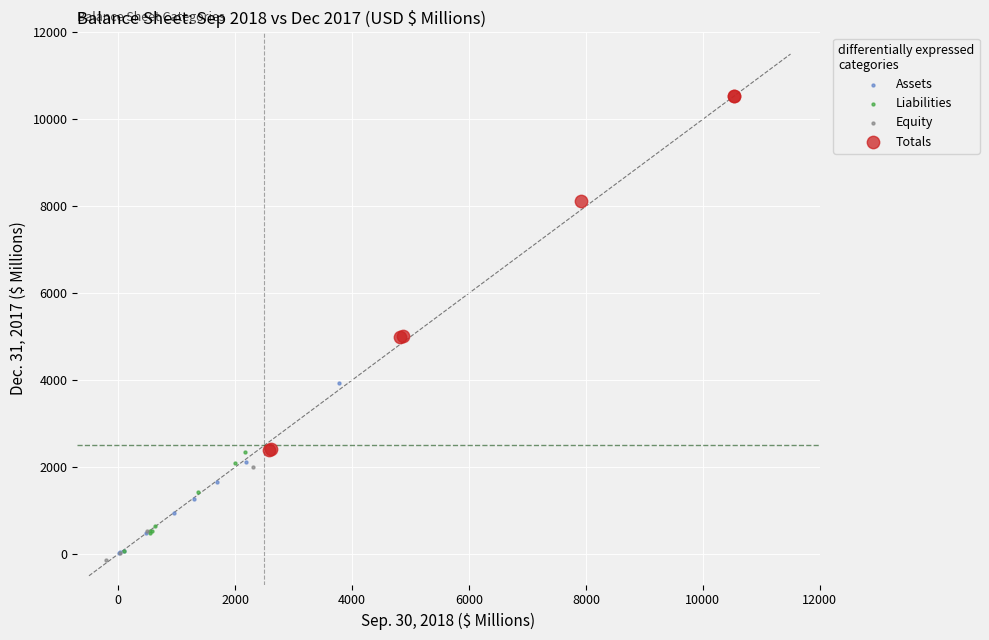

Which series contains the lowest Y value?

Equity